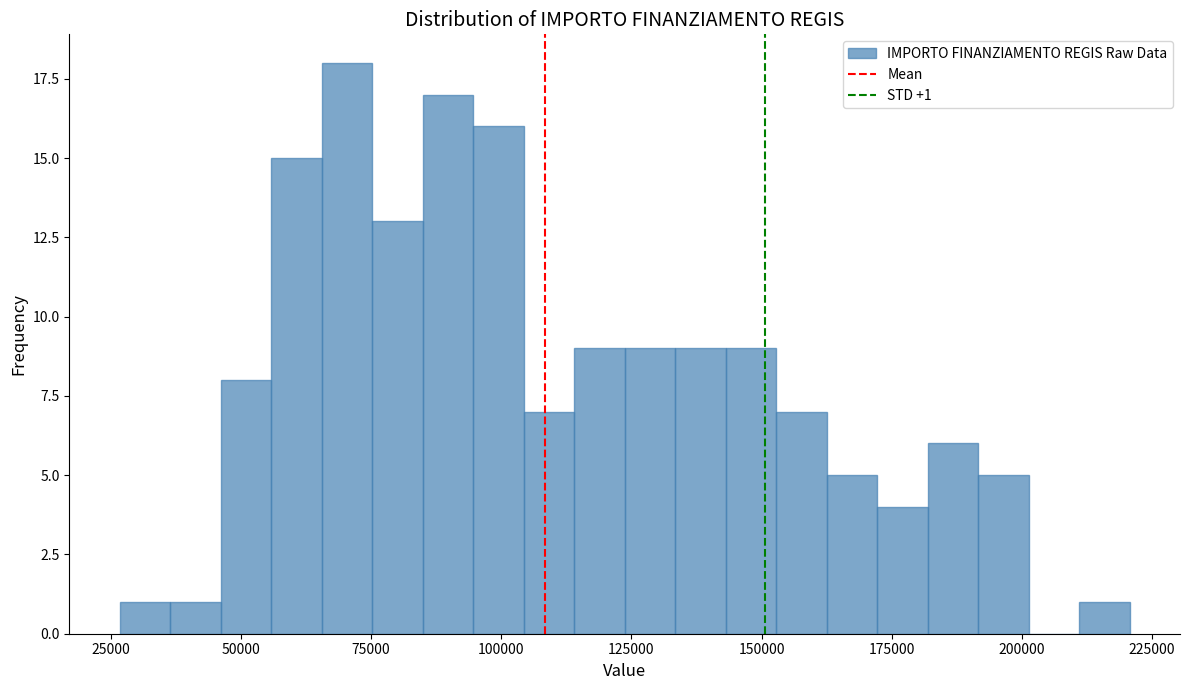

Read against the x-axis, roughly where is the centre of the tallest bar?

70000